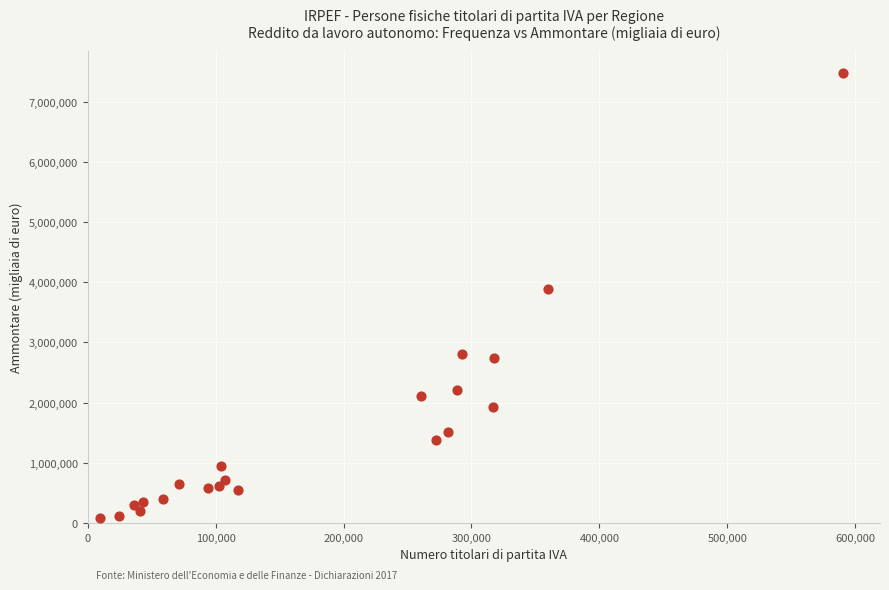

What Y value in the scatter plot is closest to 3777554?

3884488